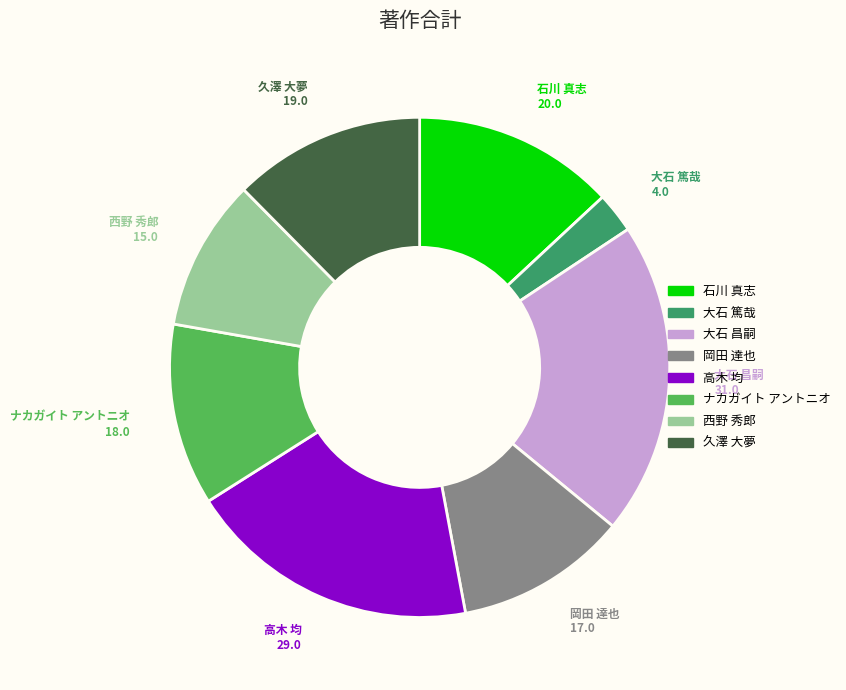

How many slices are in this pie chart?

8